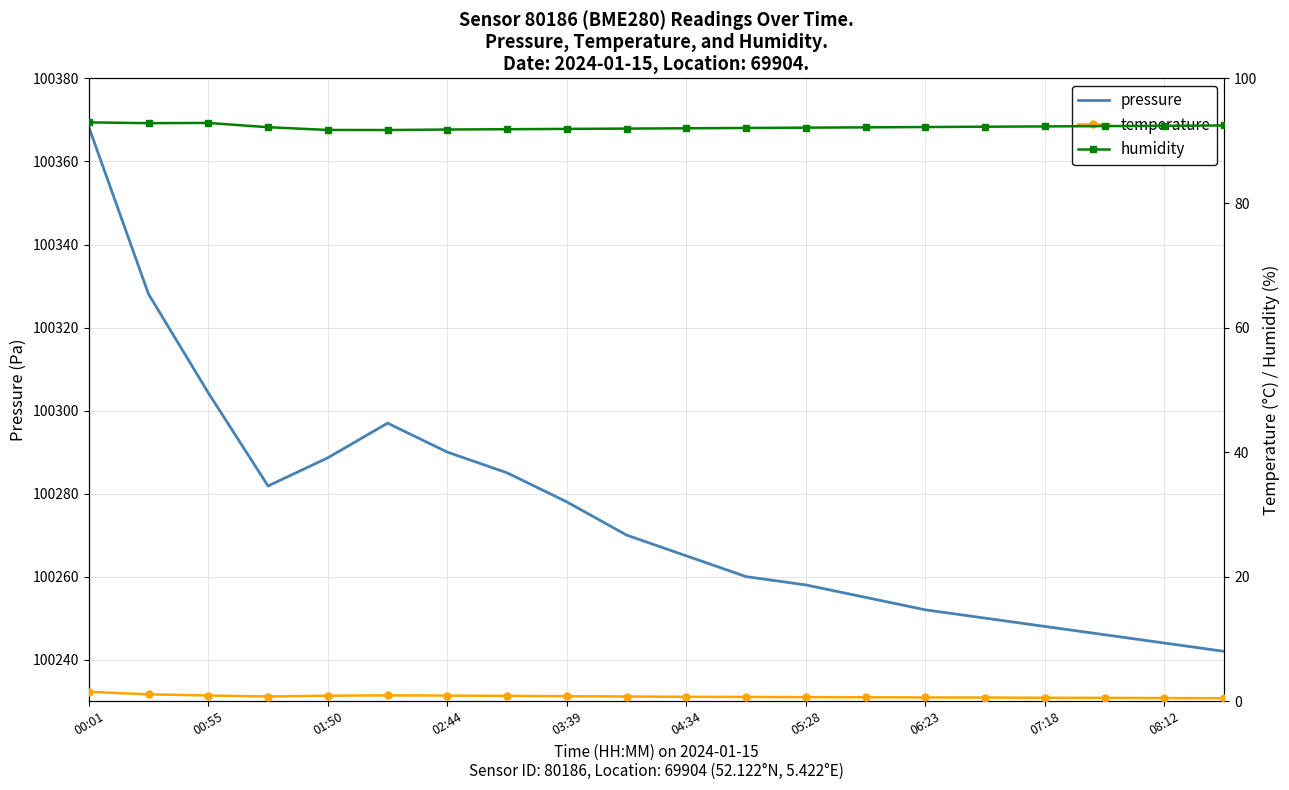

What is the total value across all series at 19?

100334.9